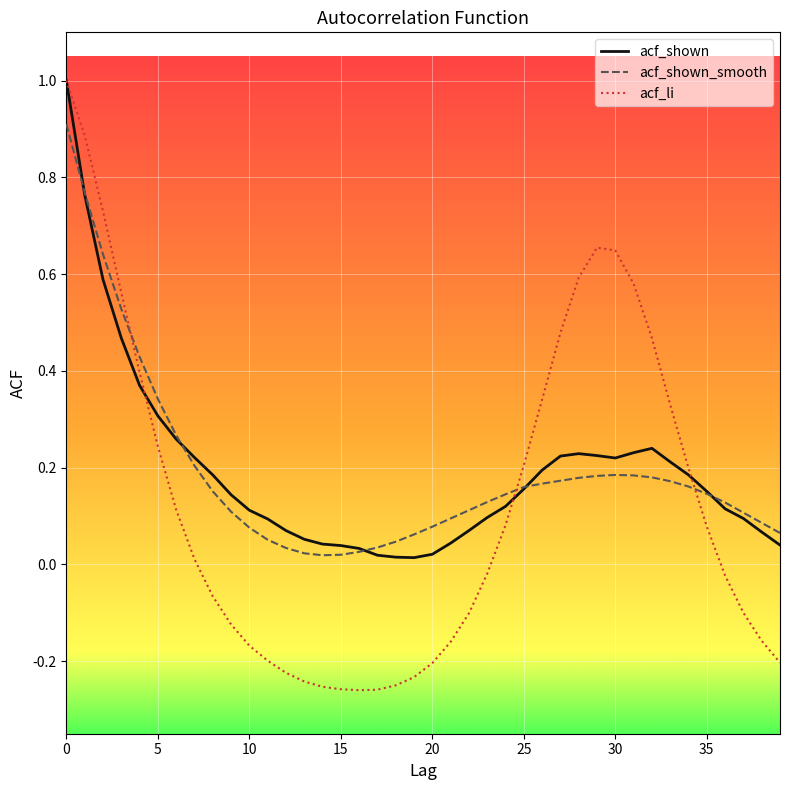

Which series has the largest range (max minus min)?

acf_li